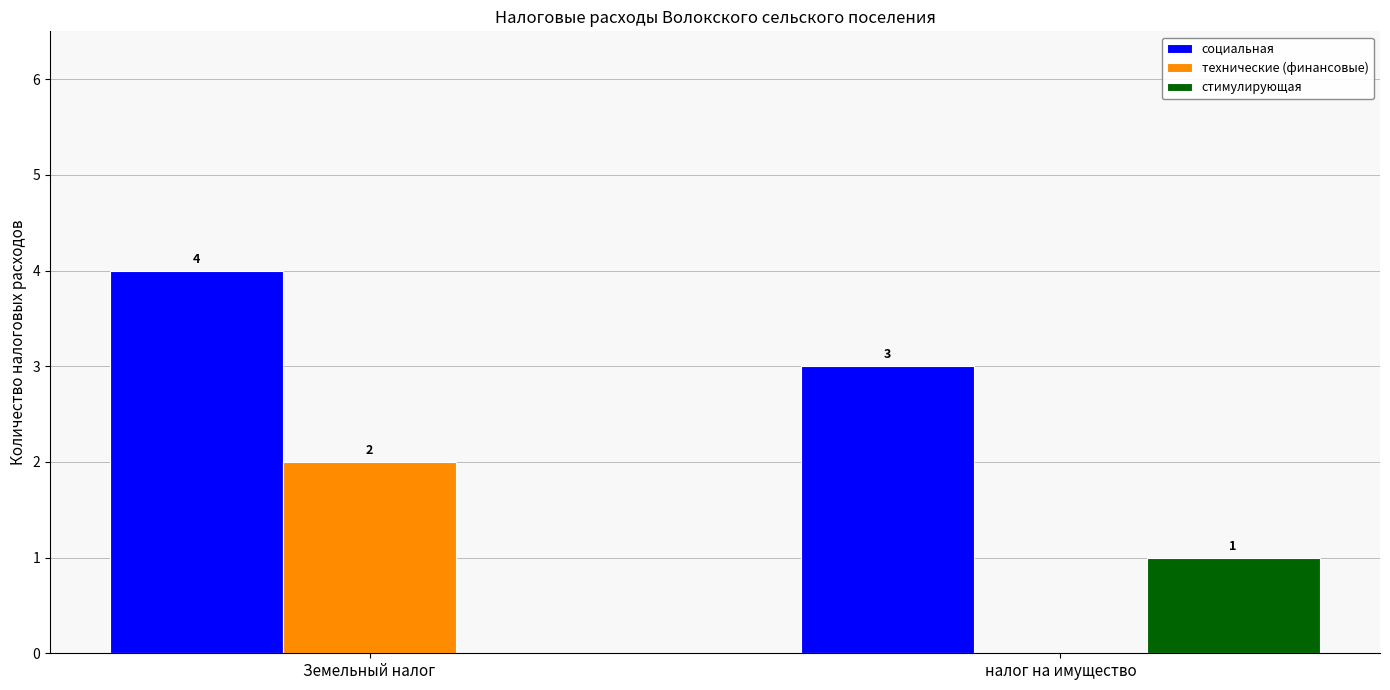

Is it true that технические (финансовые) equals 2 at Земельный налог?

True